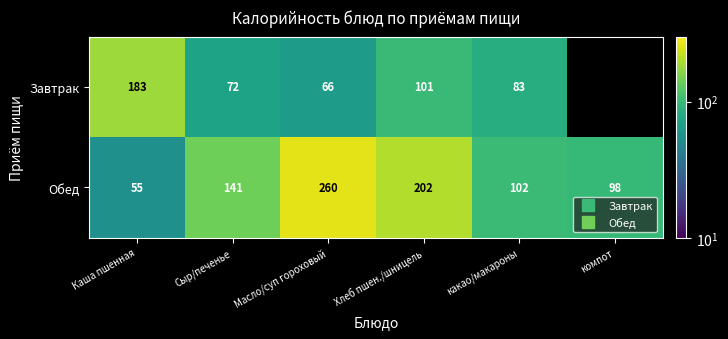

Which series has the largest total across all categories?

Обед